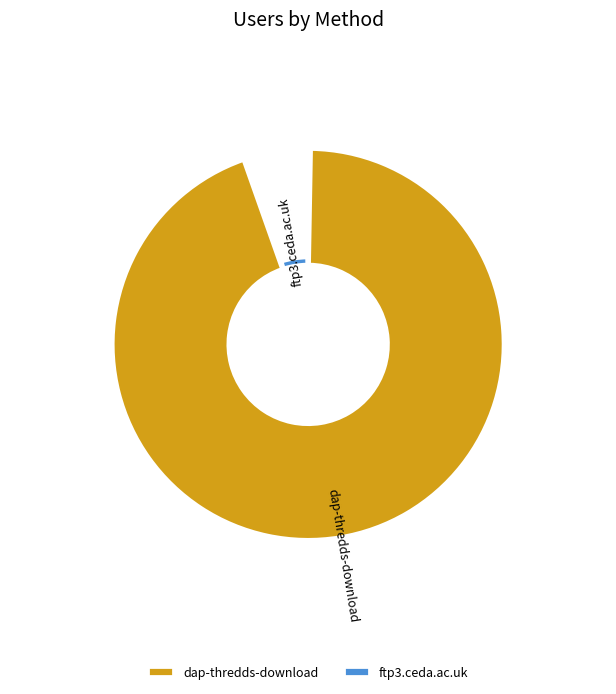

Rank the categories by value from lowest to highest.

ftp3.ceda.ac.uk, dap-thredds-download